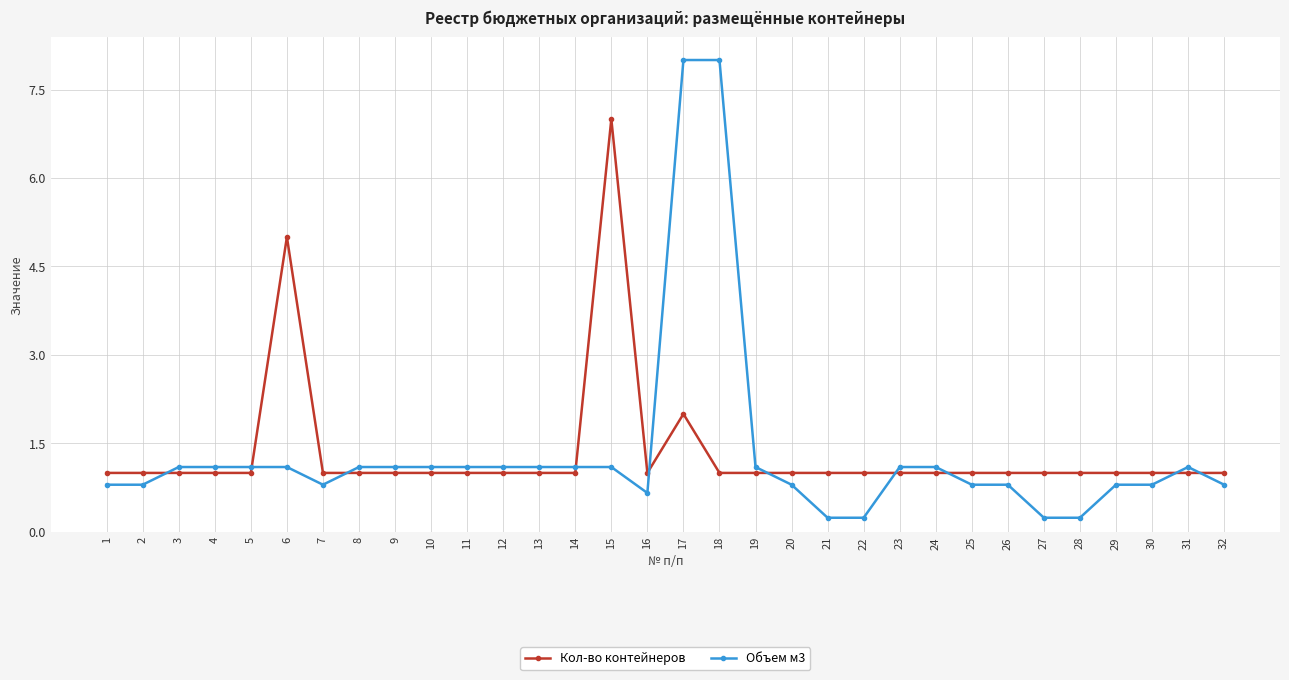

Does the chart display data point markers on the line(s)?

Yes